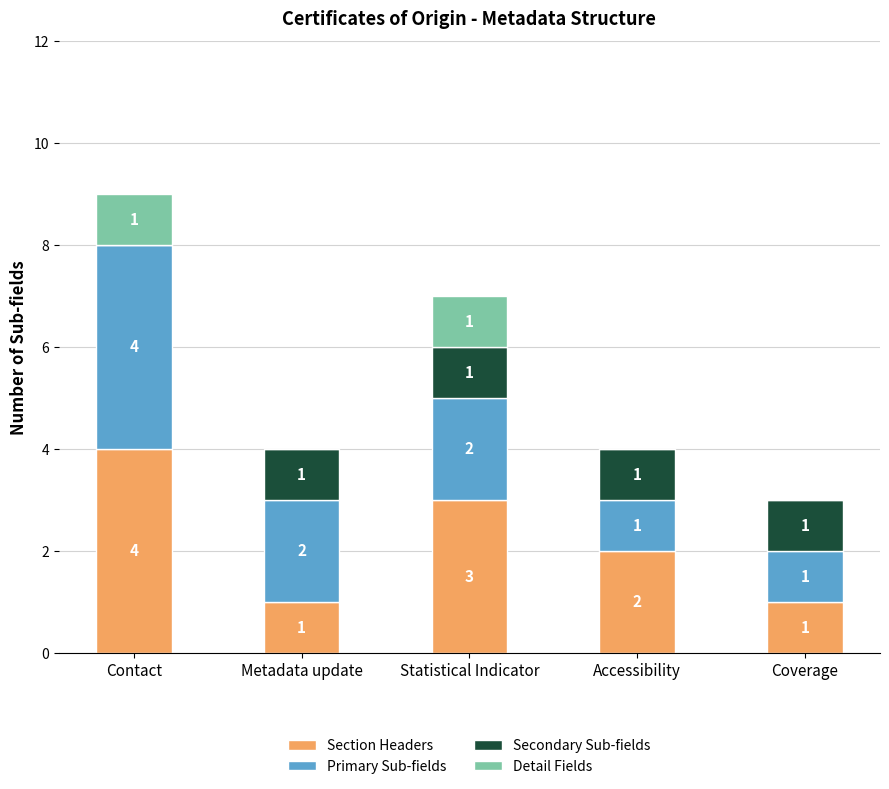

What are all the series names shown in the legend?

Section Headers, Primary Sub-fields, Secondary Sub-fields, Detail Fields